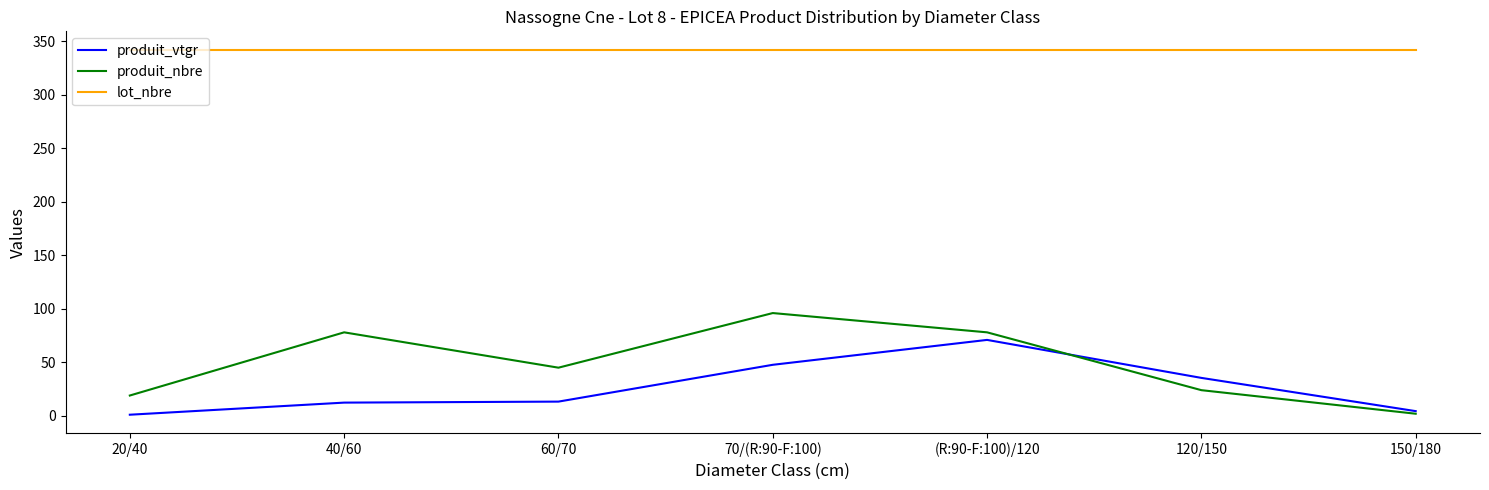

Is the value of produit_nbre at 60/70 greater than the value of lot_nbre at 20/40?

No